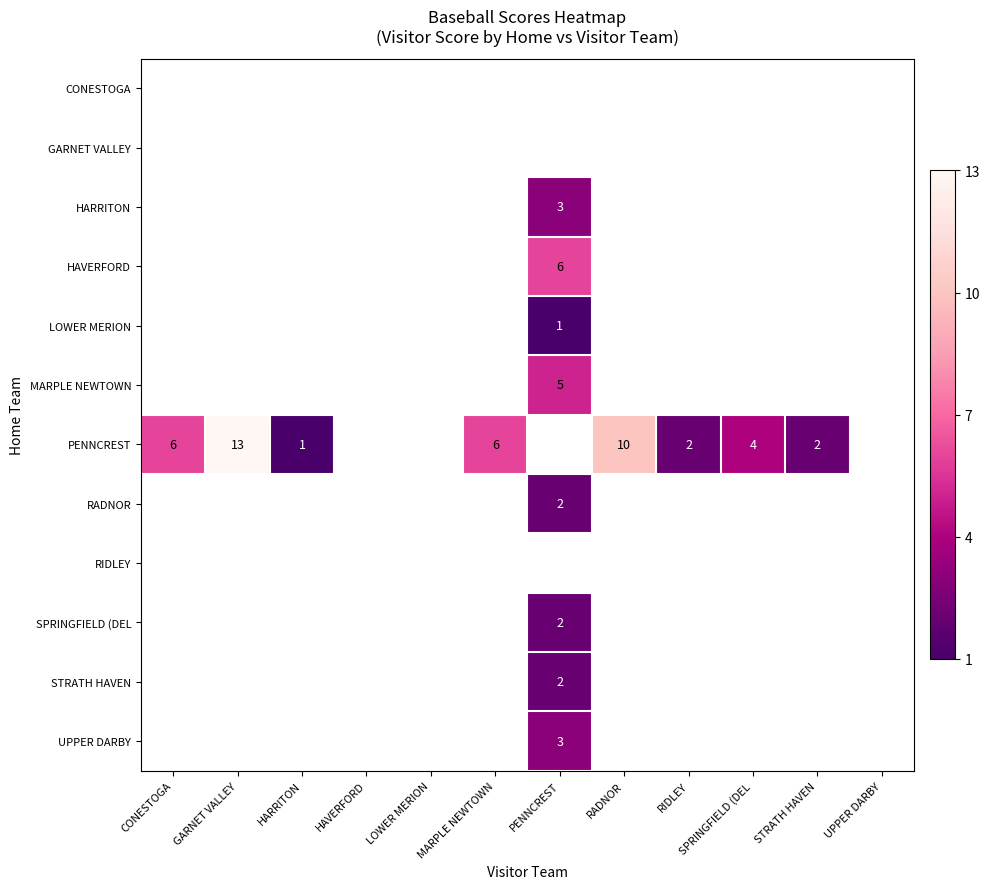

What is the greatest value displayed?

13.0